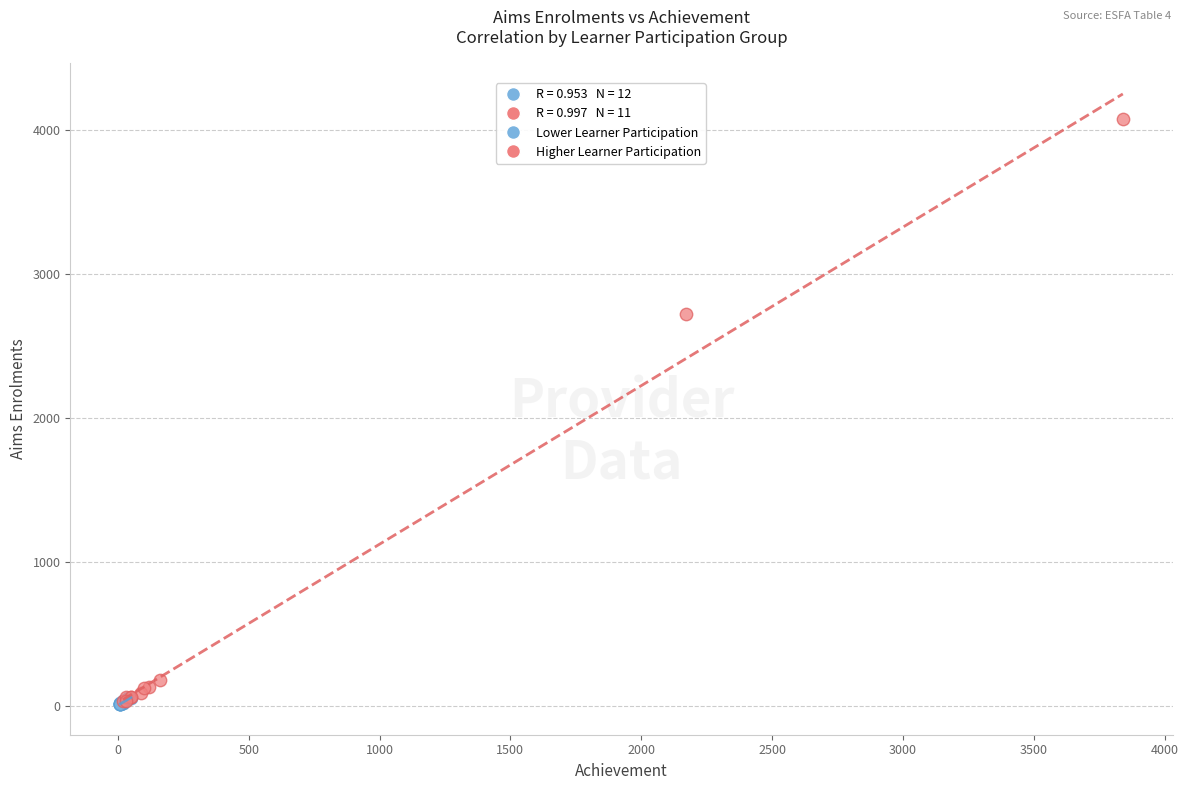

Which series has the largest Y range (max minus min)?

Higher Learner Participation